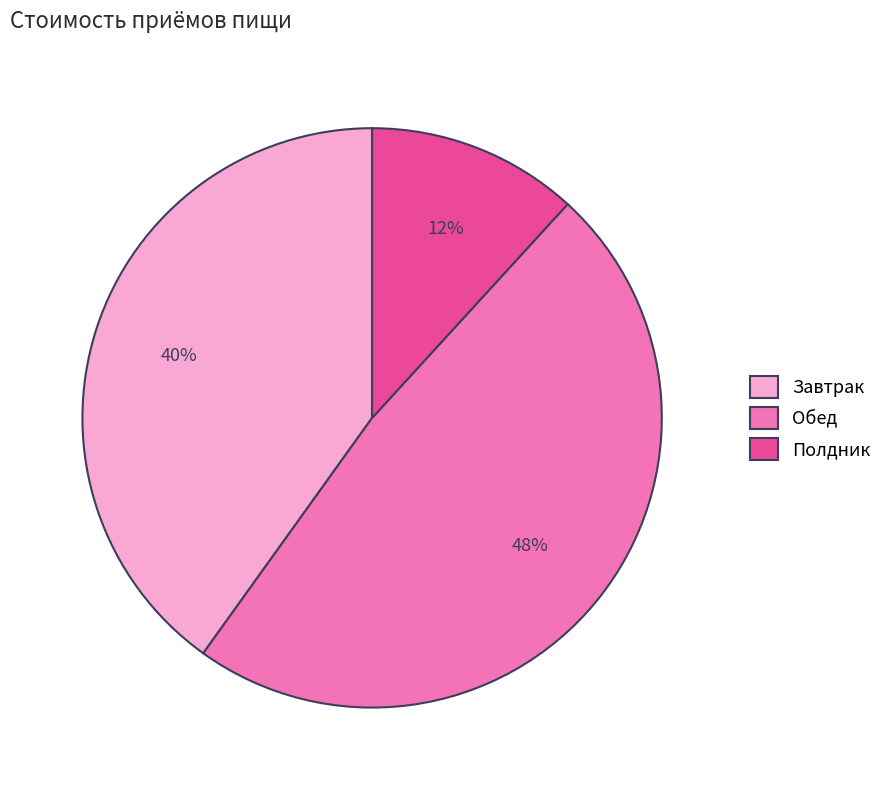

How many segments does this pie chart have?

3